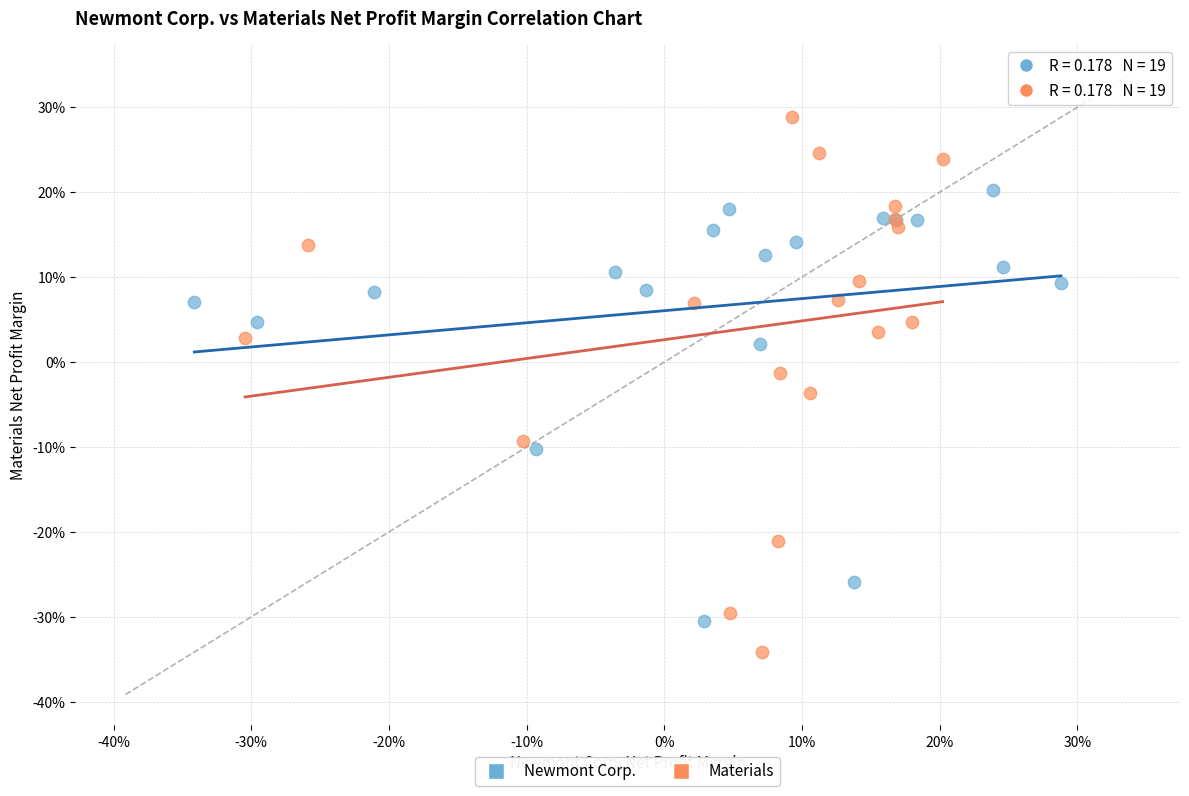

Which series contains the lowest Y value?

Materials